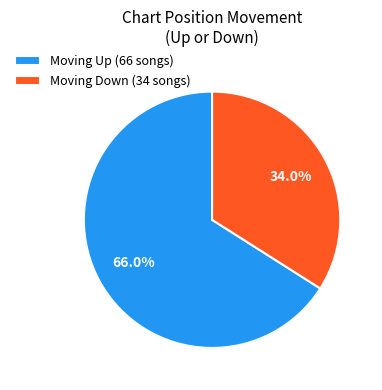

Count the number of slices in the pie.

2